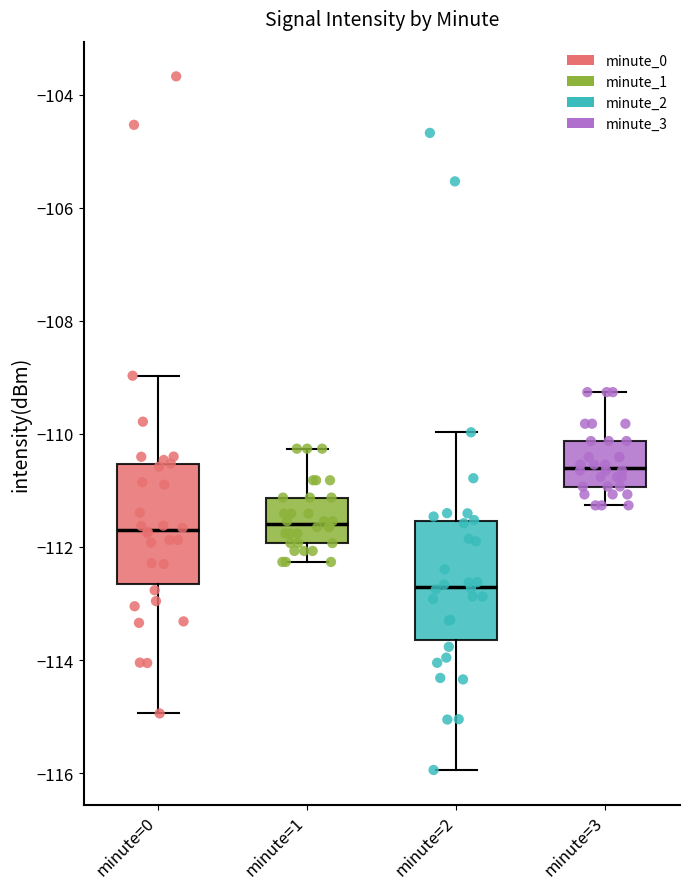

Where is the upper edge of the box for minute=1 on the y-axis? The values are not printed on the chart, so give them approximately, as read against the axis.

-111.2